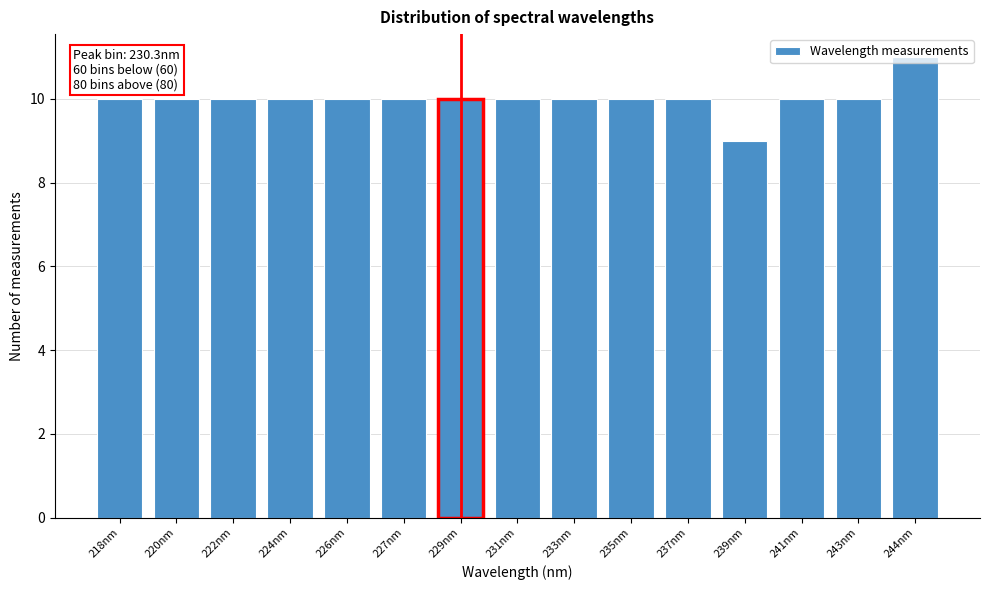

What position from the left is 227nm?

6